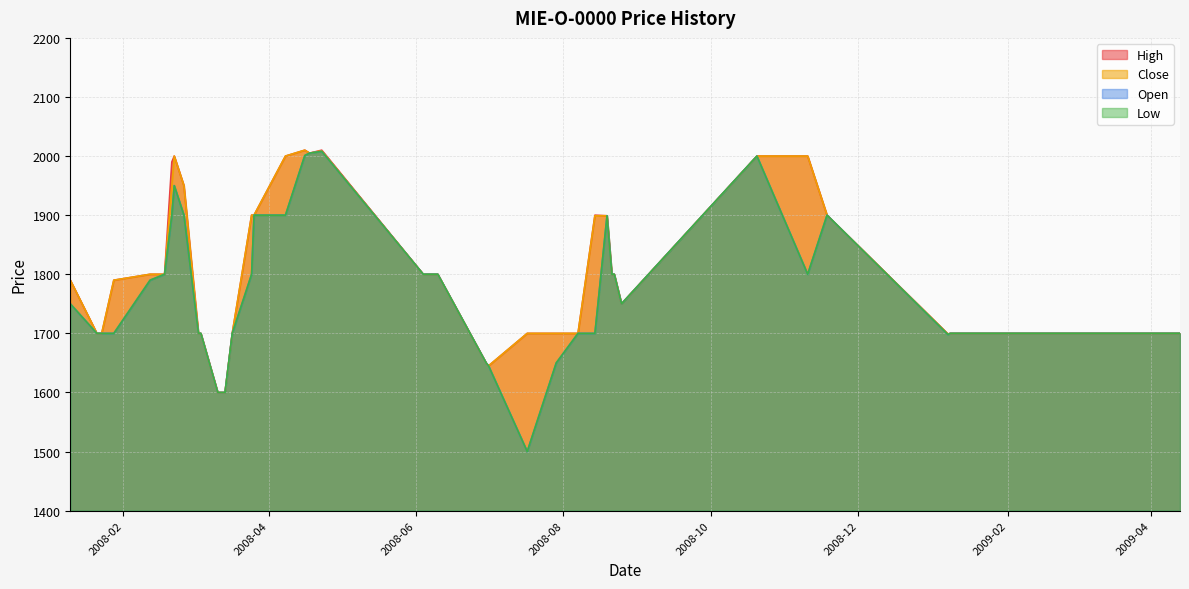

What is the label of the 23rd point from the left?

2008-06-10